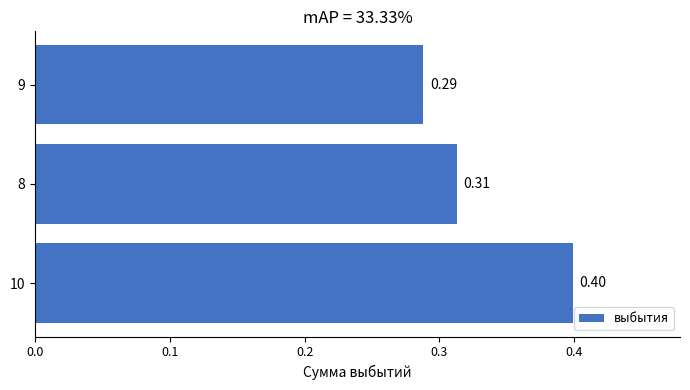

Rank the categories by value from lowest to highest.

9, 8, 10